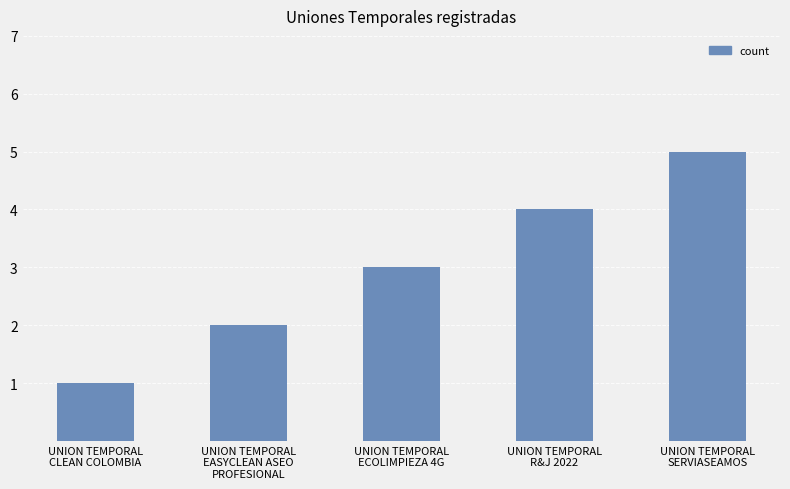

What is the difference between the maximum and minimum values?

4